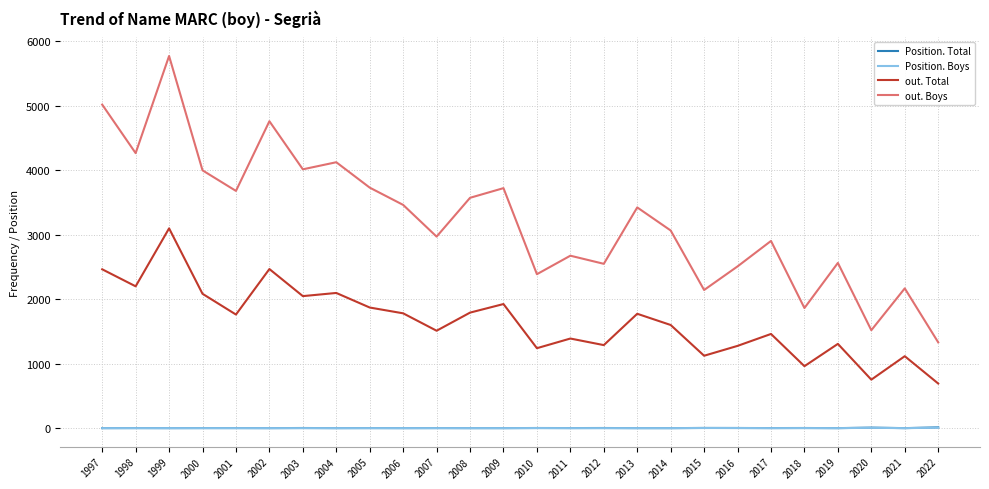

Which series has the largest range (max minus min)?

out. Boys